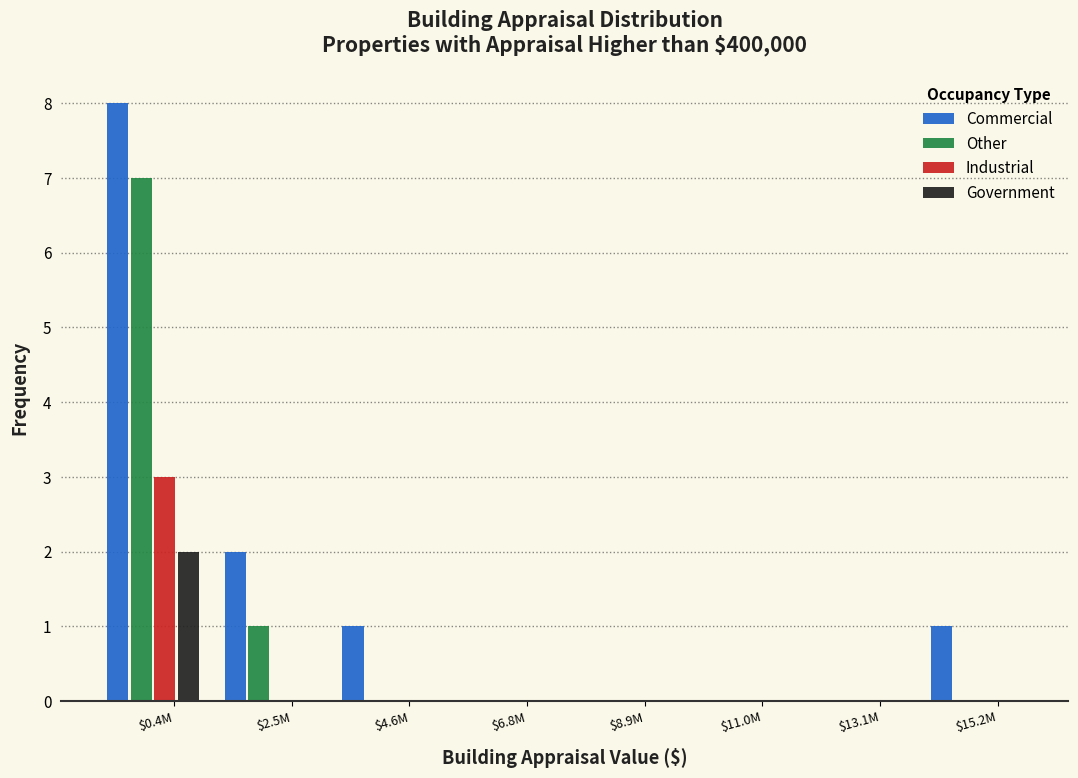

At which label is Commercial closest to 4?

$2.5M